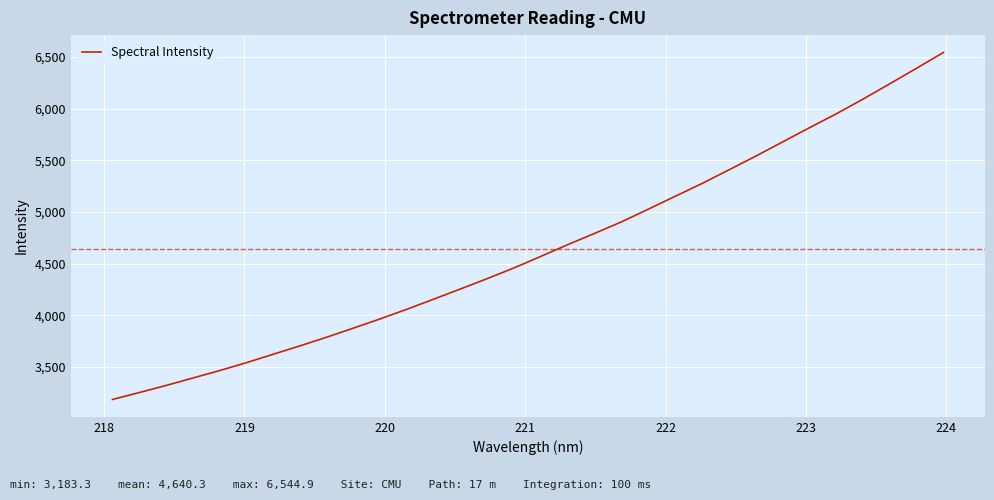

Count the number of values greater than 4572.

16